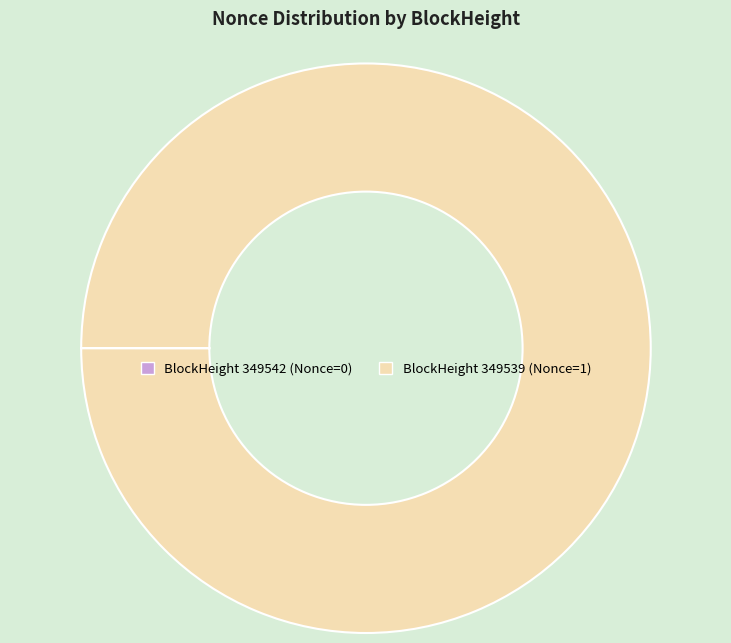

Is there a majority slice in this chart?

Yes